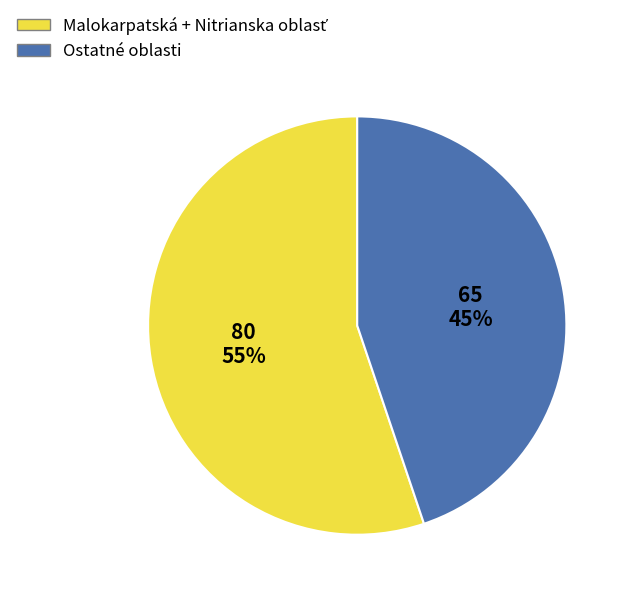

To the nearest percent, what is the difference between the largest and smallest slice percentages?

10%